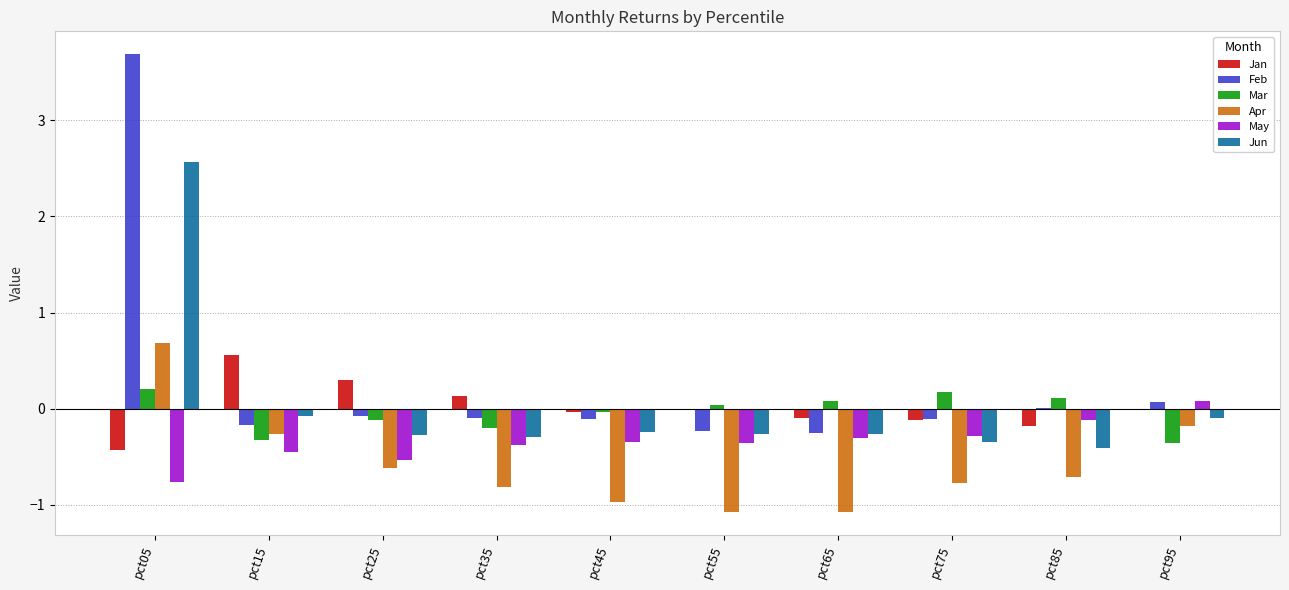

At which category is the sum across all series the highest?

pct05